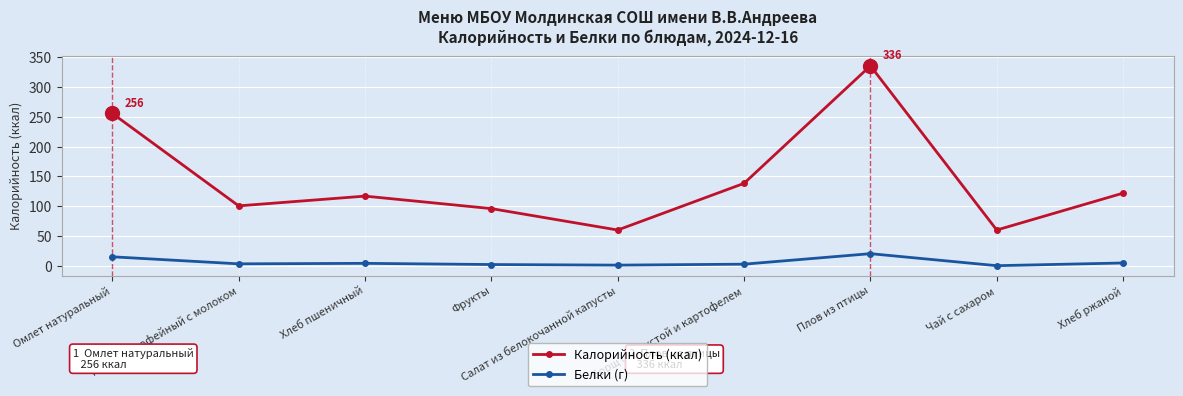

What position from the left is Напиток кофейный с молоком?

2